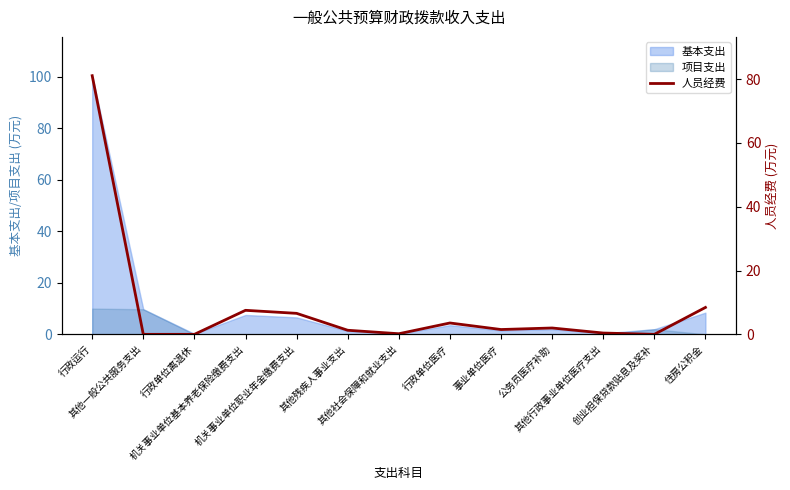

At which category does the data reach its first local peak?

机关事业单位基本养老保险缴费支出